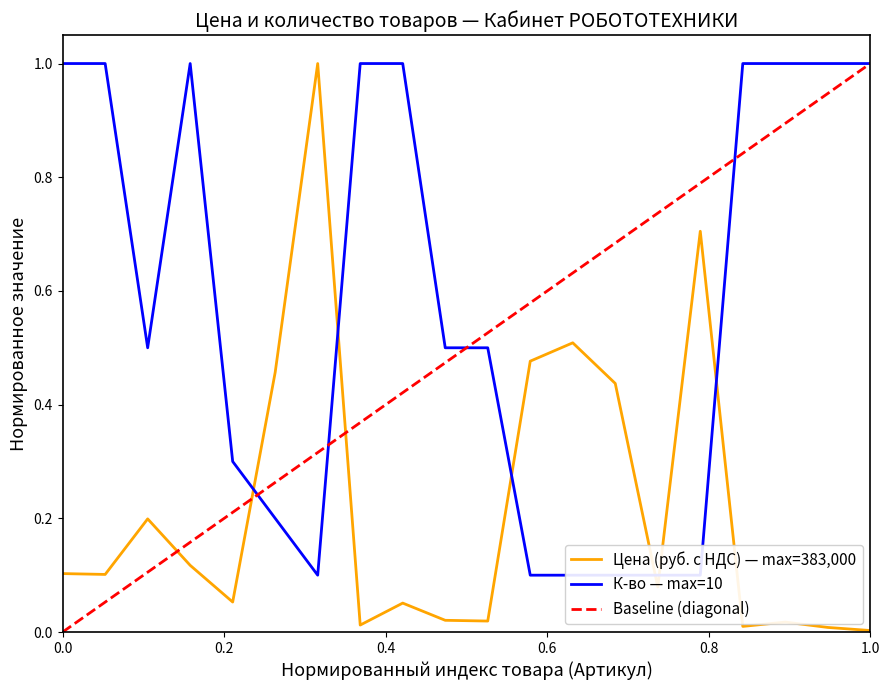

Does the chart display data point markers on the line(s)?

No